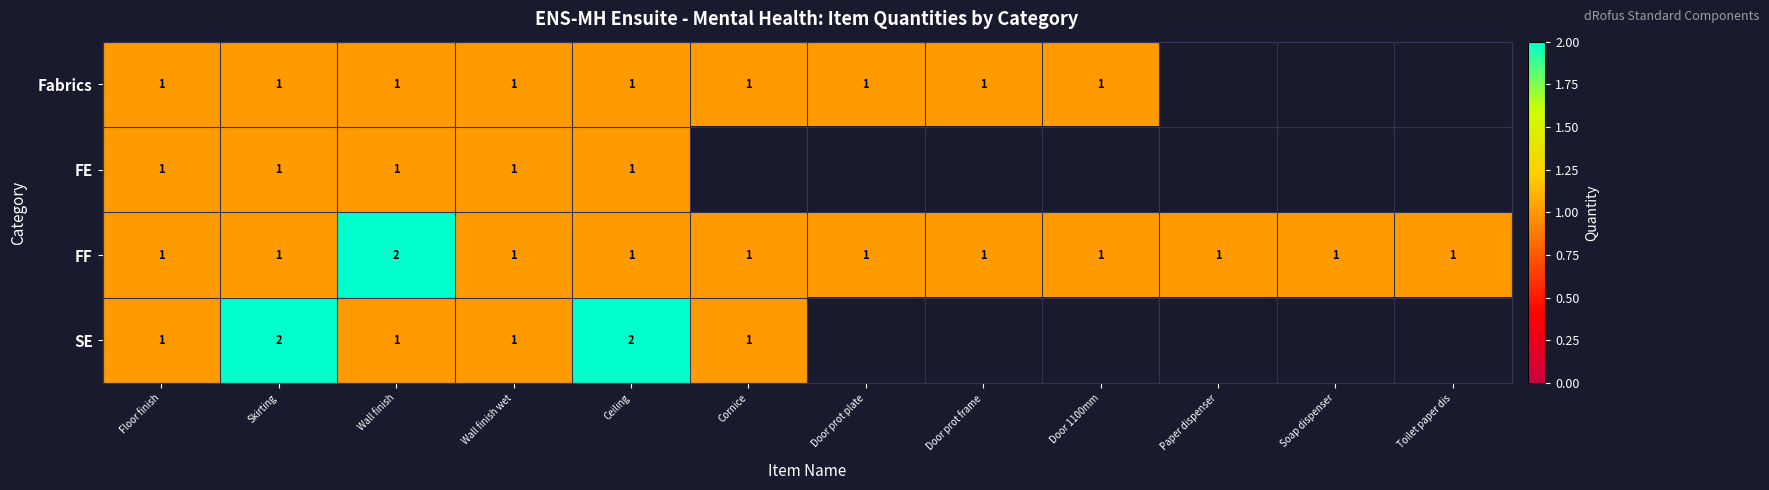

The value of Fabrics at Cornice is 1. True or false?

True